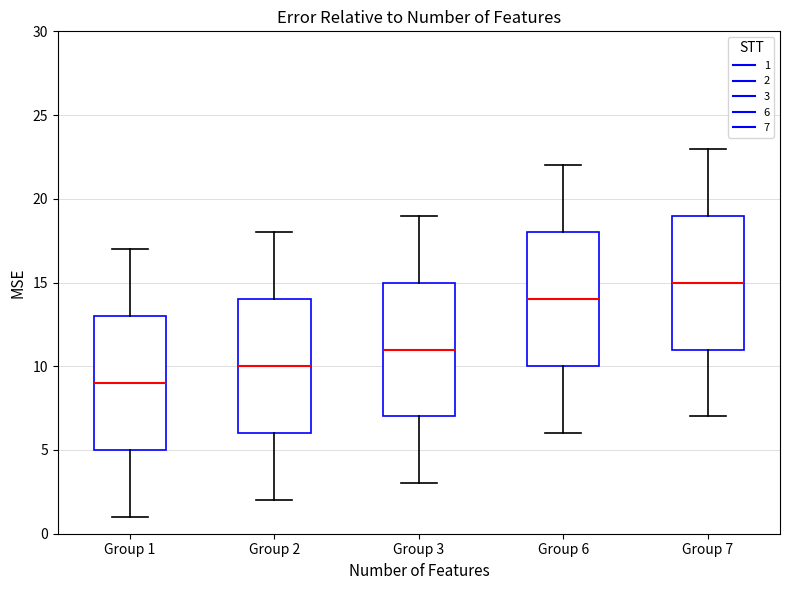

Reading left to right, transcribe this box plot: for each box, give where its median line is, the range the box spans, and where its two whiskers end, as read against the y-axis. The values are not printed on the chart, so give them approximately, as read against the axis.

Group 1: median 9, box 5 to 13, whiskers 1 to 17
Group 2: median 10, box 6 to 14, whiskers 2 to 18
Group 3: median 11, box 7 to 15, whiskers 3 to 19
Group 6: median 14, box 10 to 18, whiskers 6 to 22
Group 7: median 15, box 11 to 19, whiskers 7 to 23